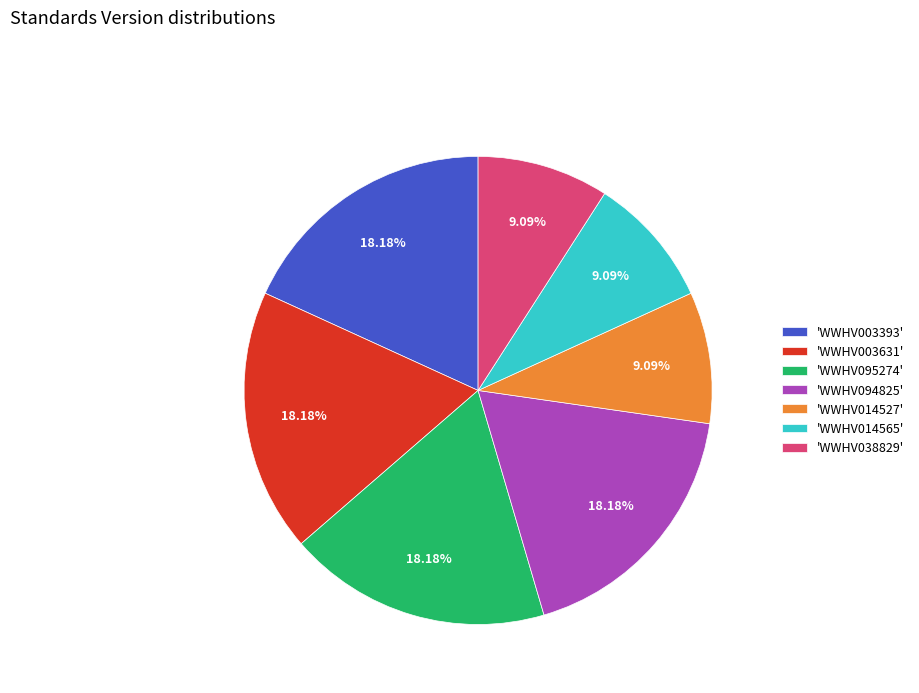

Combined, do 'WWHV038829' and 'WWHV003393' account for over 50%?

No